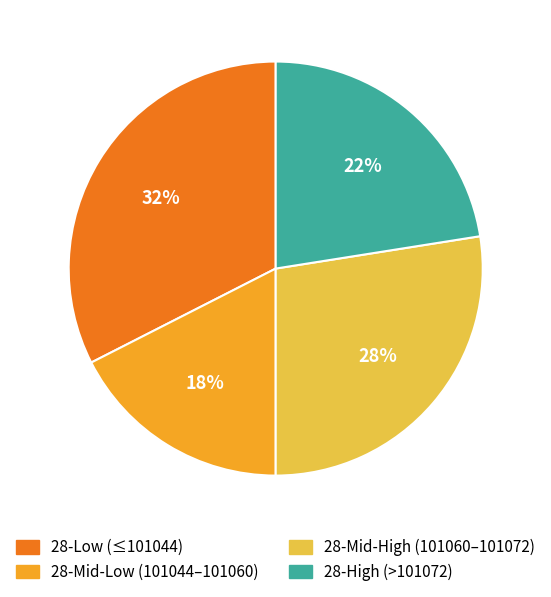

True or false: 28-Low (≤101044) accounts for 23% of the total.

False